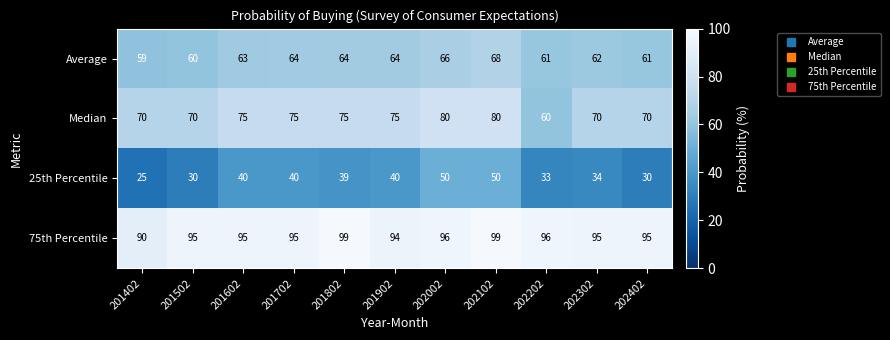

What is the difference between the highest and lowest values at 202102?

49